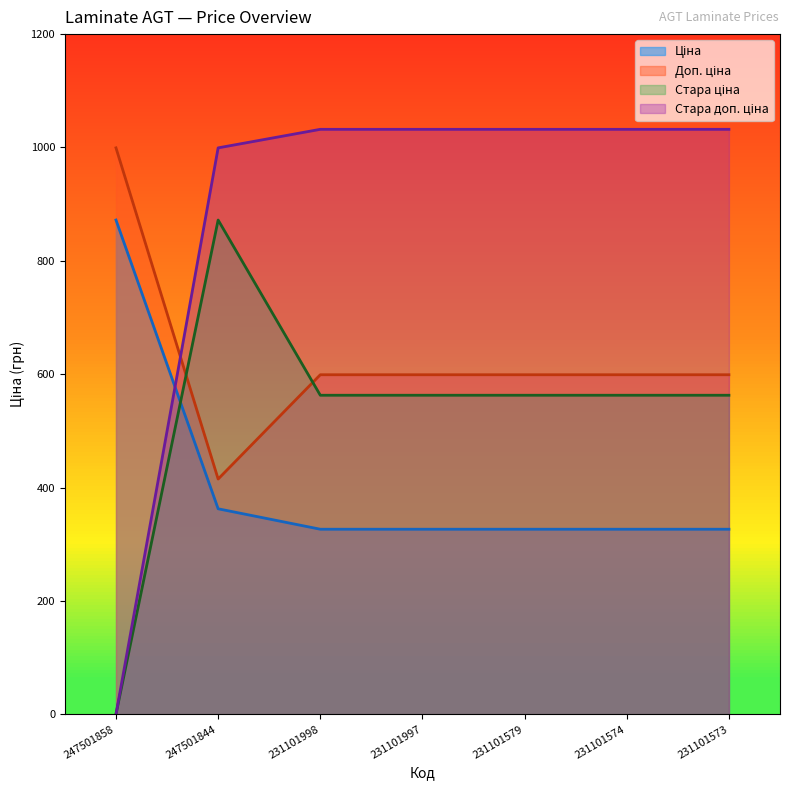

What are all the series names shown in the legend?

Ціна, Доп. ціна, Стара ціна, Стара доп. ціна